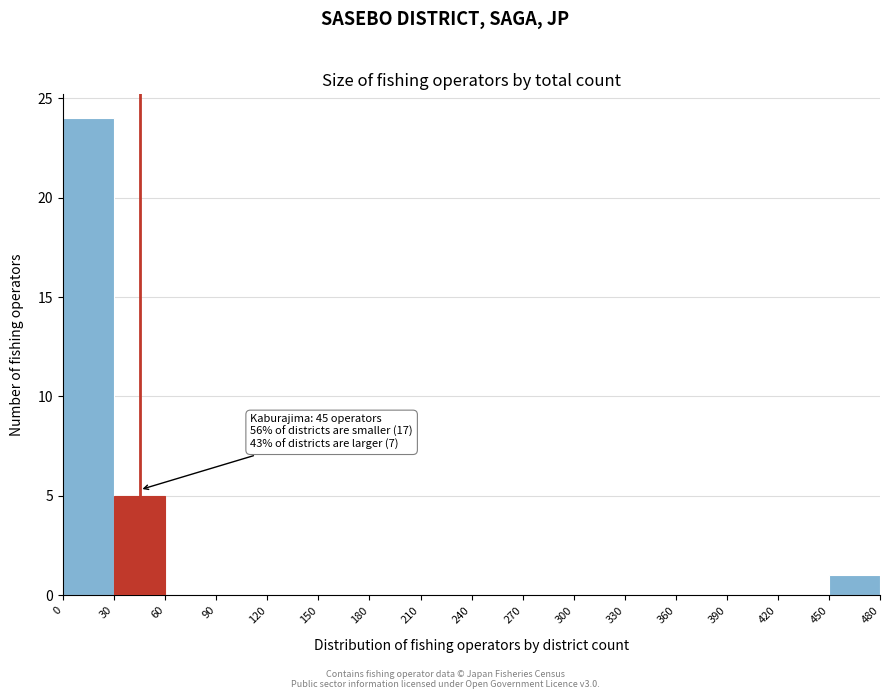

Over which range of the x-axis is the bar tallest?

0 to 30